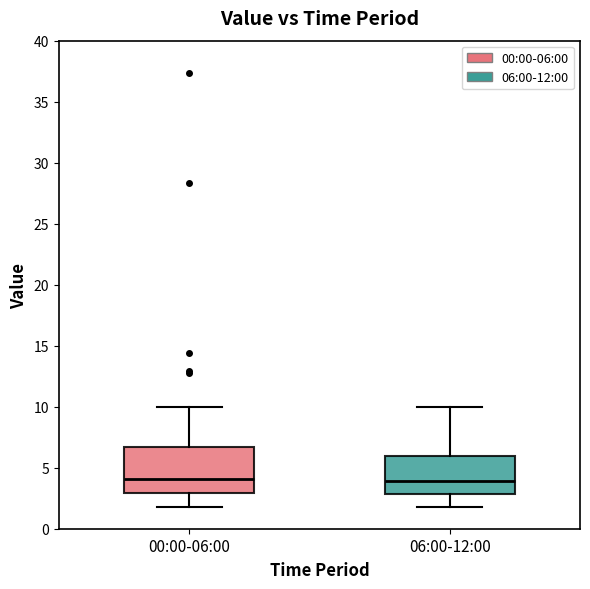

Where does the median line of the box for 06:00-12:00 sit on the y-axis? The values are not printed on the chart, so give them approximately, as read against the axis.

4.0